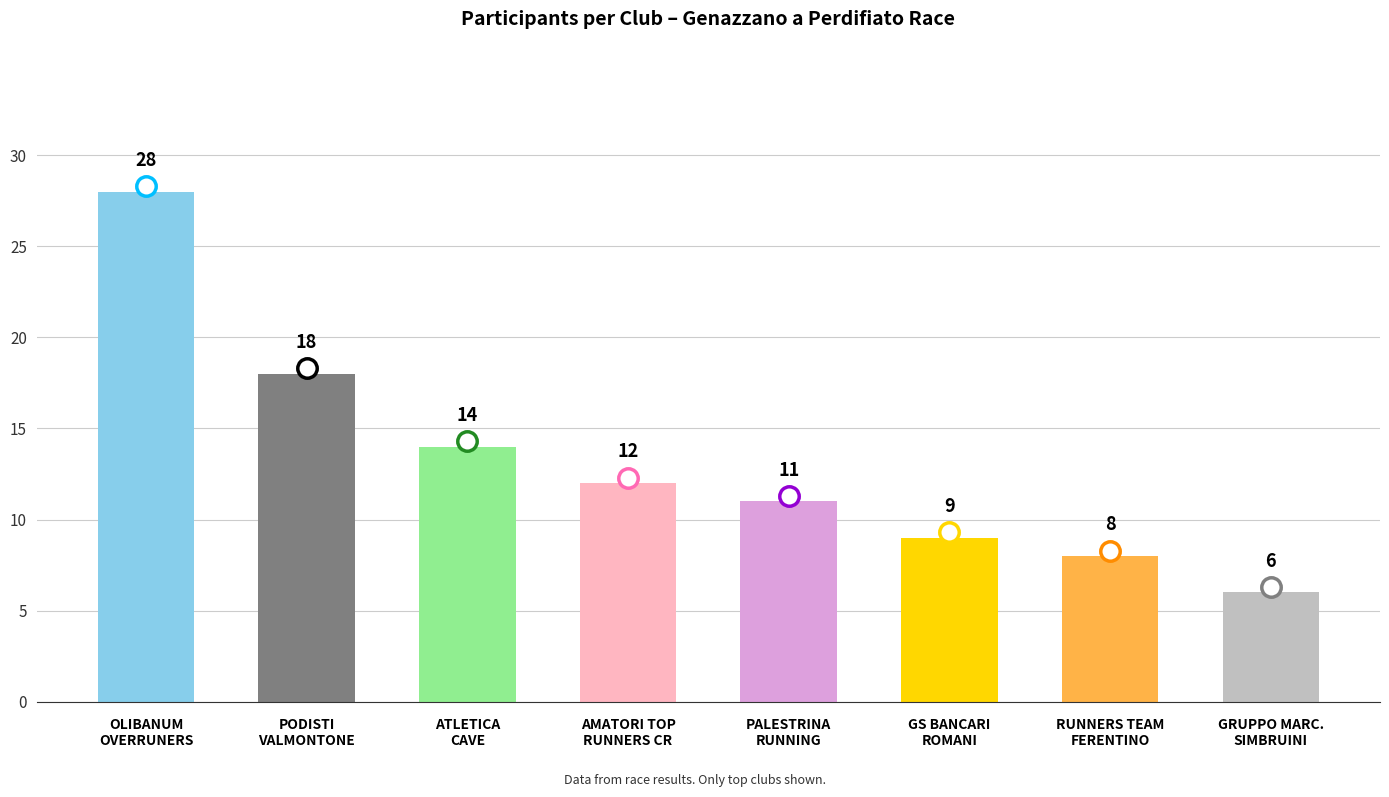

Are the bars grouped side by side (vs. stacked)?

No